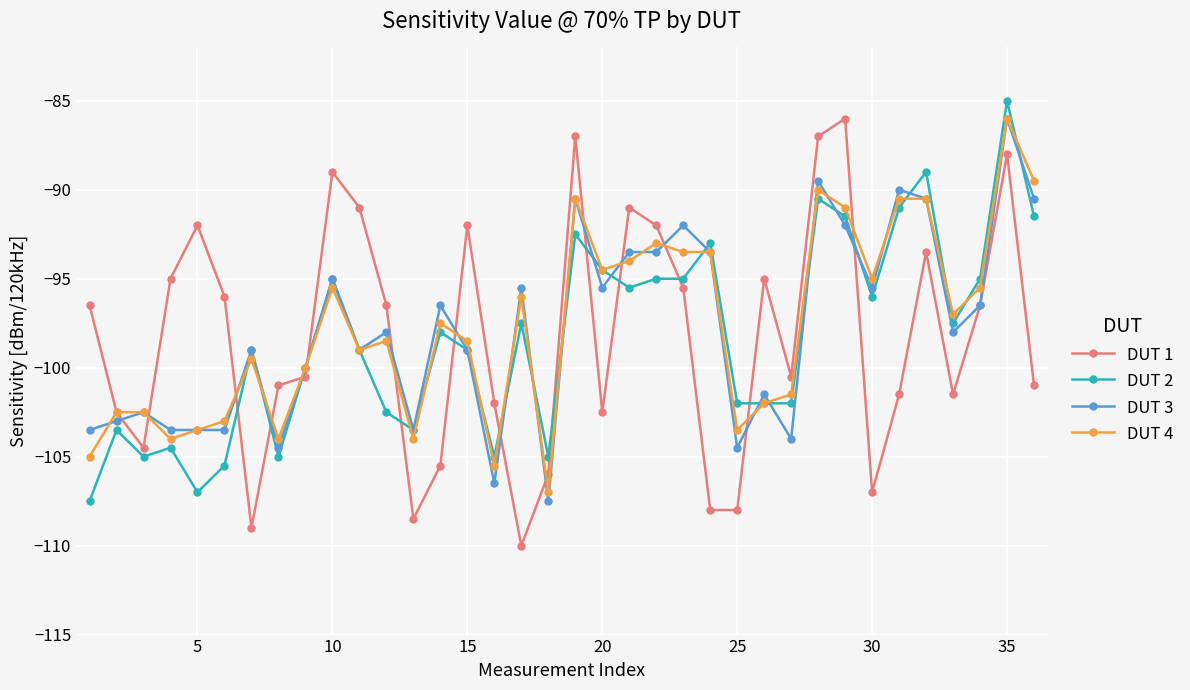

What is the minimum value shown in the chart?

-110.0